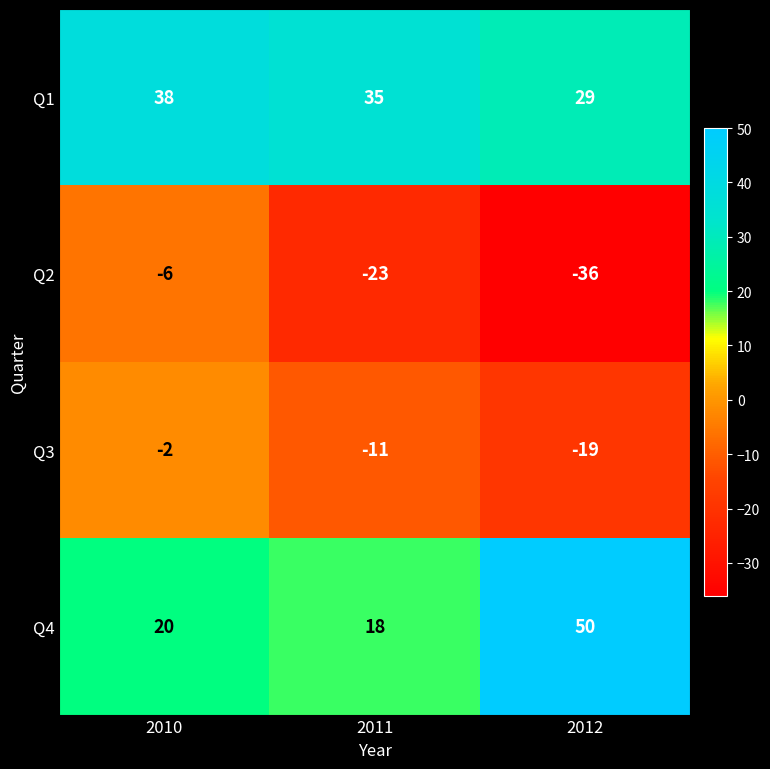

What is the minimum value shown in the chart?

-36